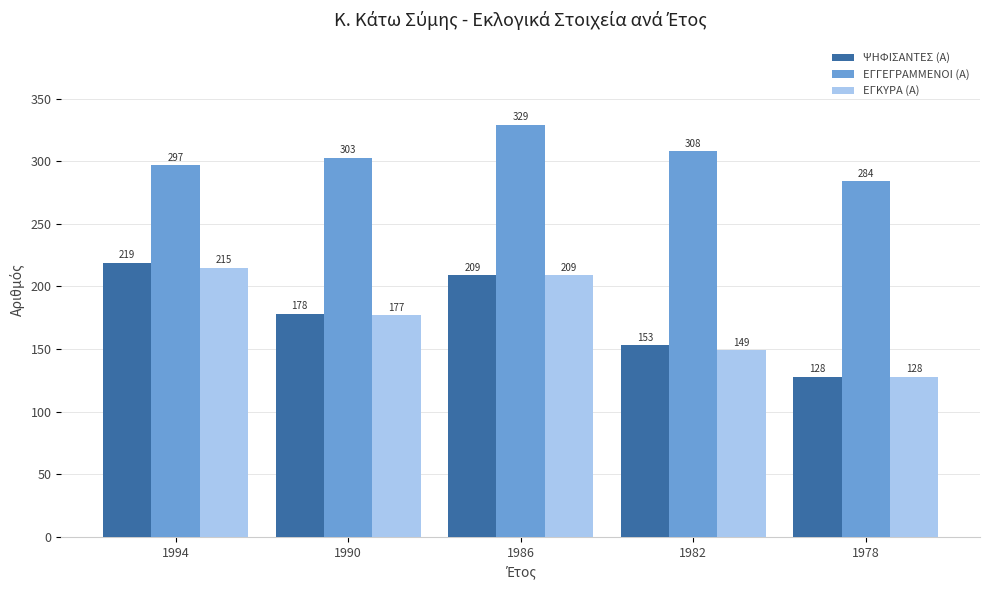

The ΕΓΚΥΡΑ (Α) series shows 177 at 1990. True or false?

True